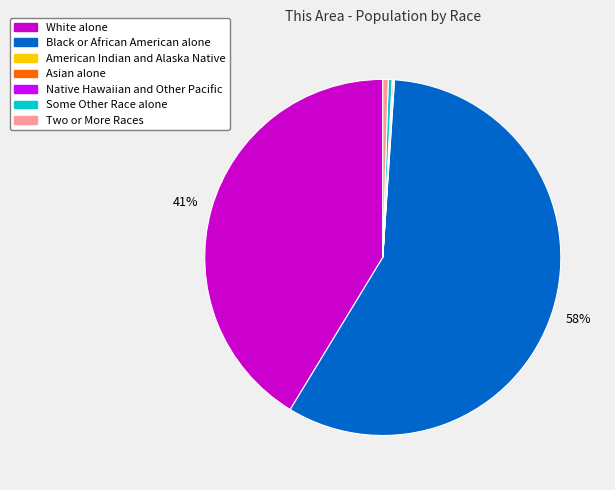

Which category accounts for the majority?

Black or African American alone